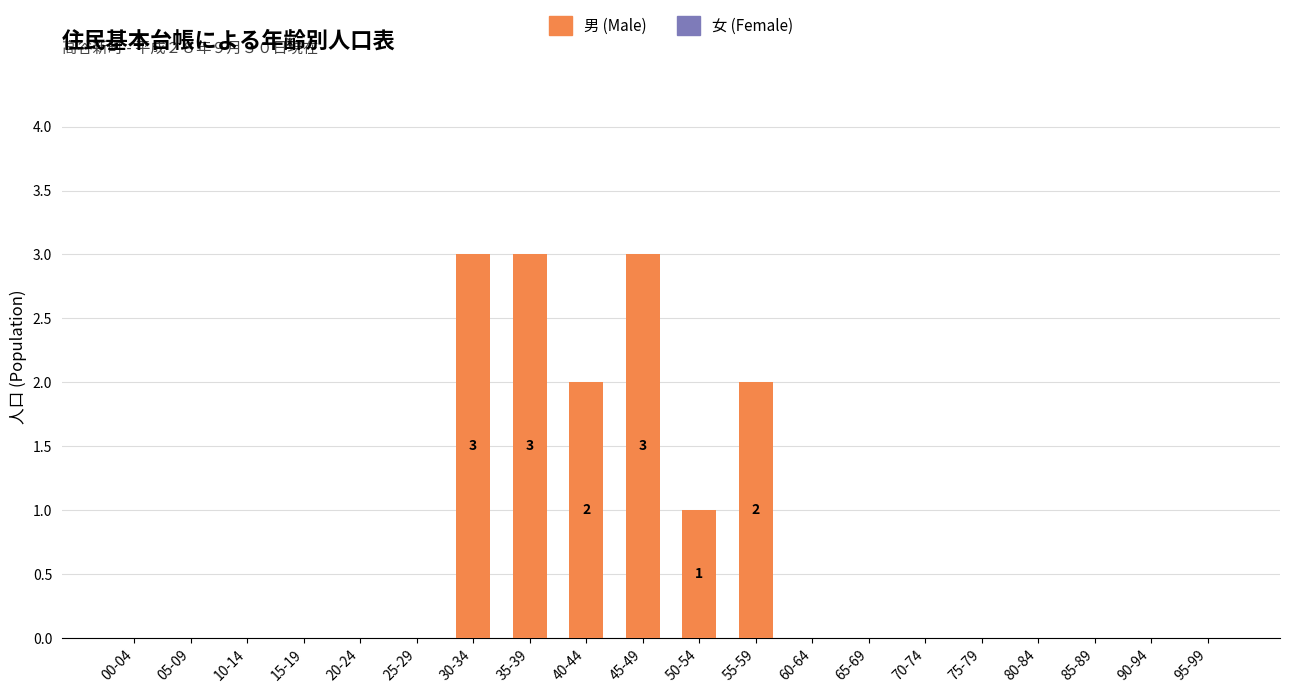

True or false: the data shows 3 at 45-49.

True